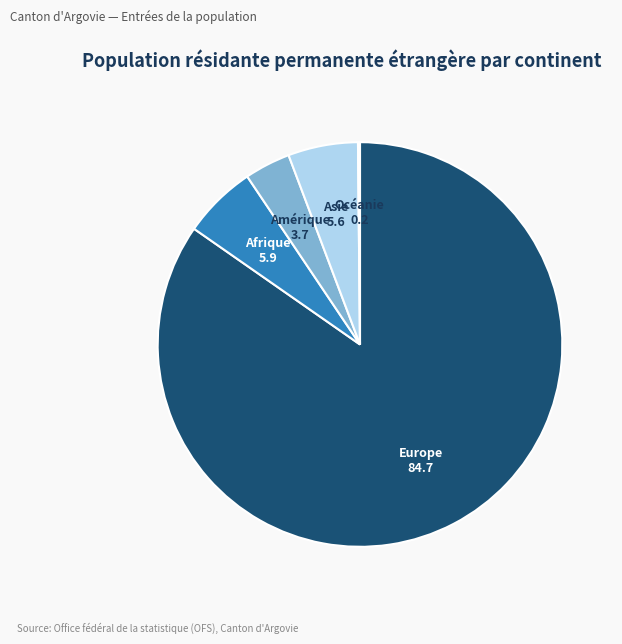

Which slice is the largest?

Europe